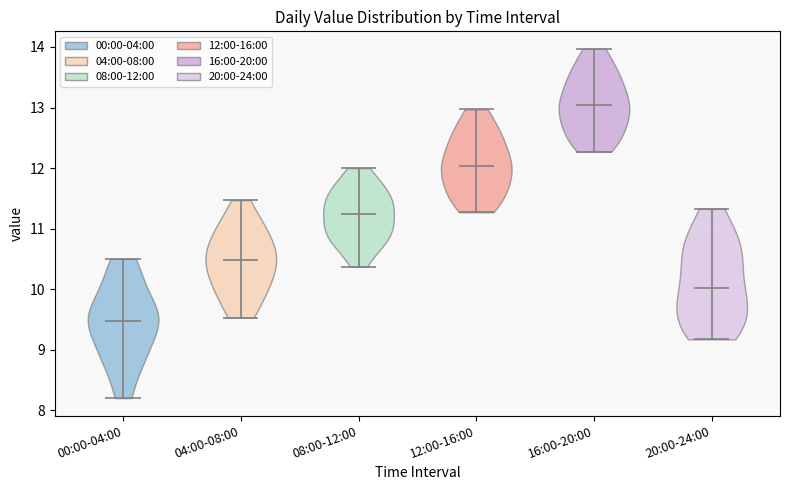

Which violin has the highest median line?

16:00-20:00